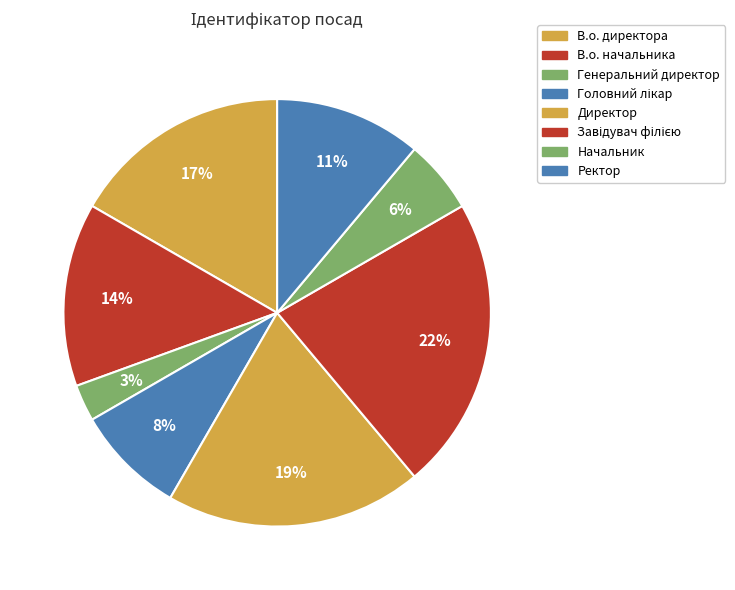

Does any single category account for the majority?

No